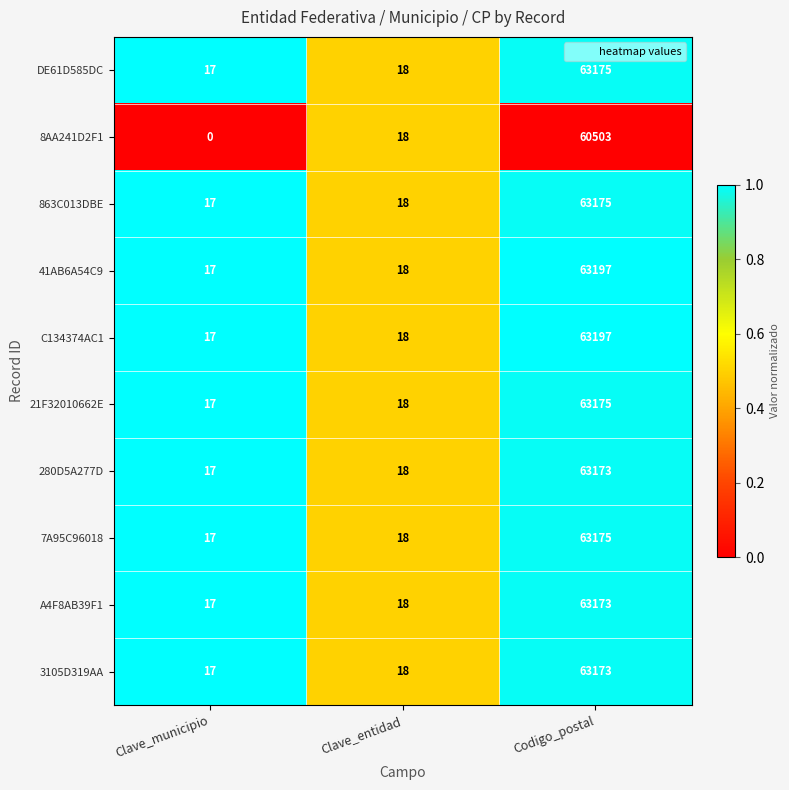

How many distinct data groups are displayed?

10